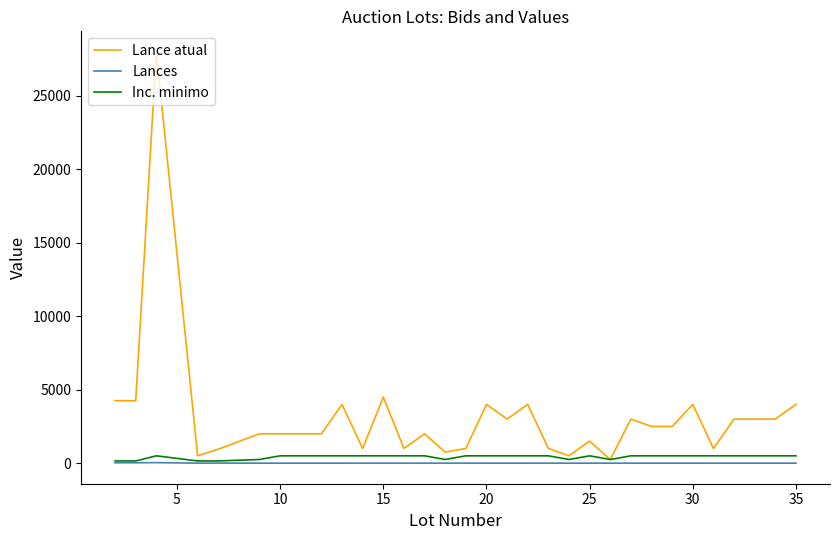

How many interior local valleys does the Lances series have?

2